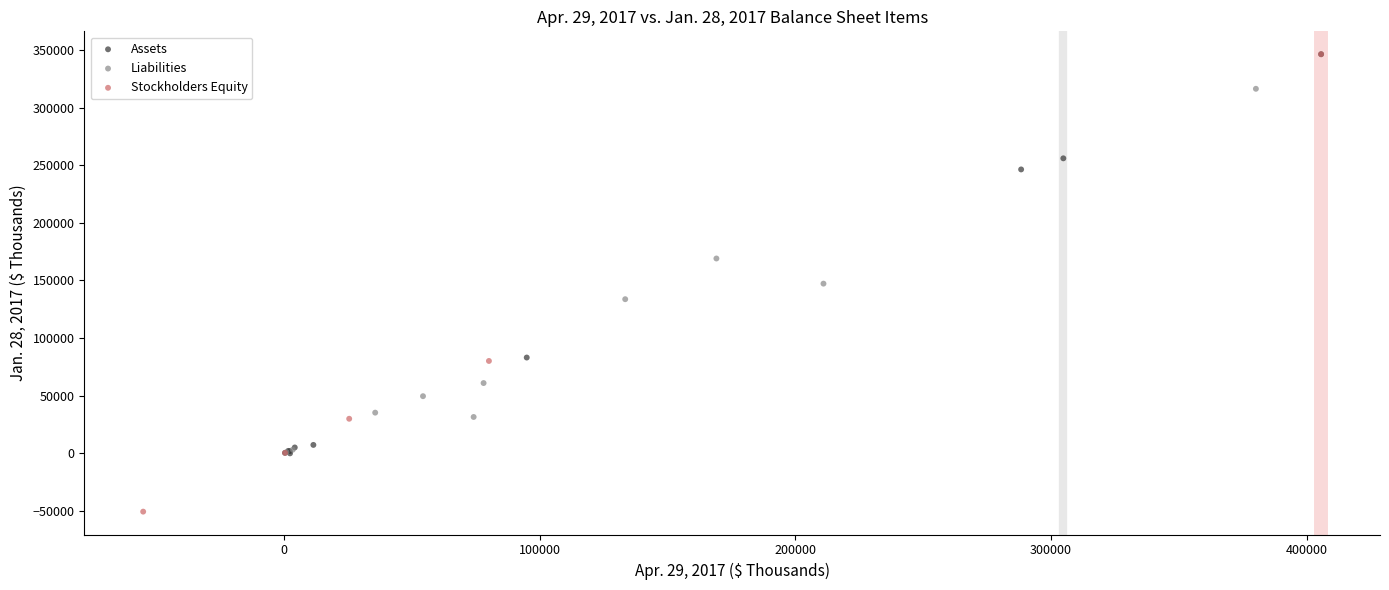

Which series reaches the minimum Y coordinate?

Stockholders Equity